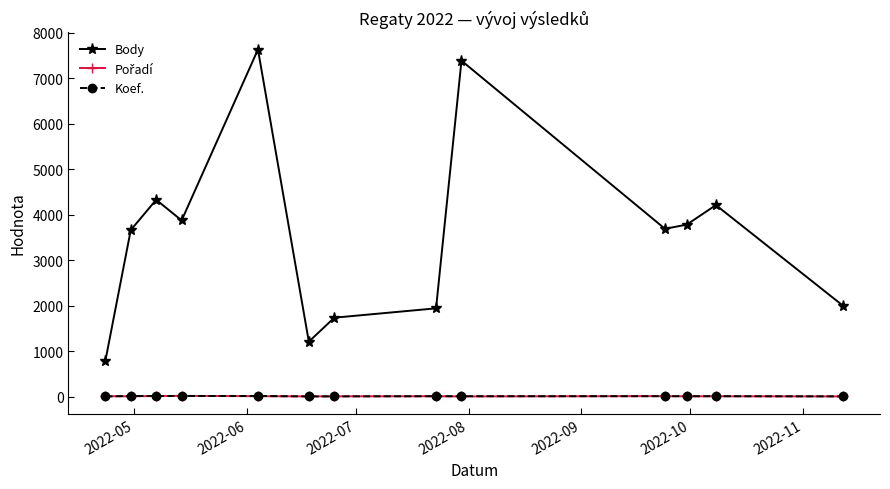

How many lines are shown in the chart?

3